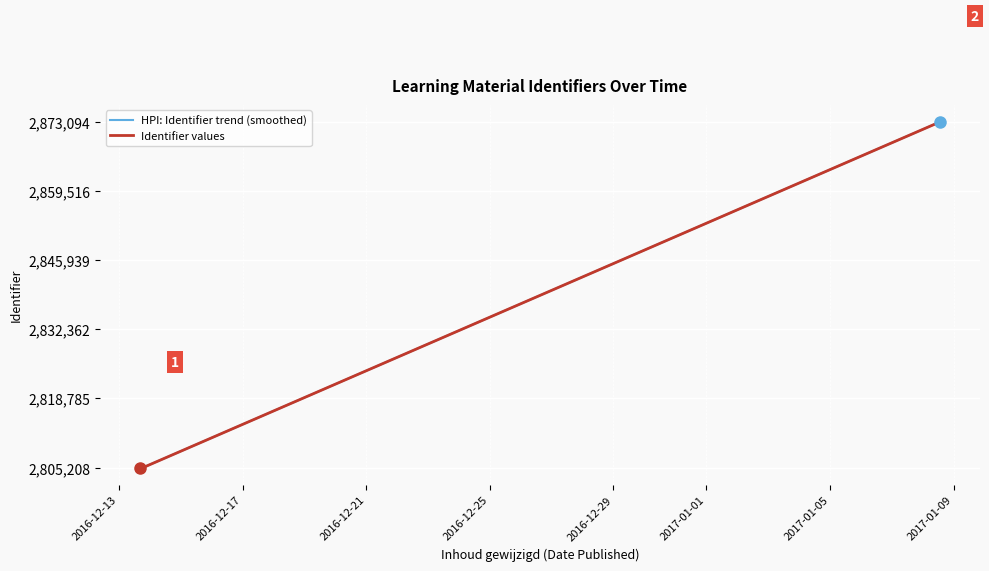

What is the difference between the maximum and minimum values?

67886